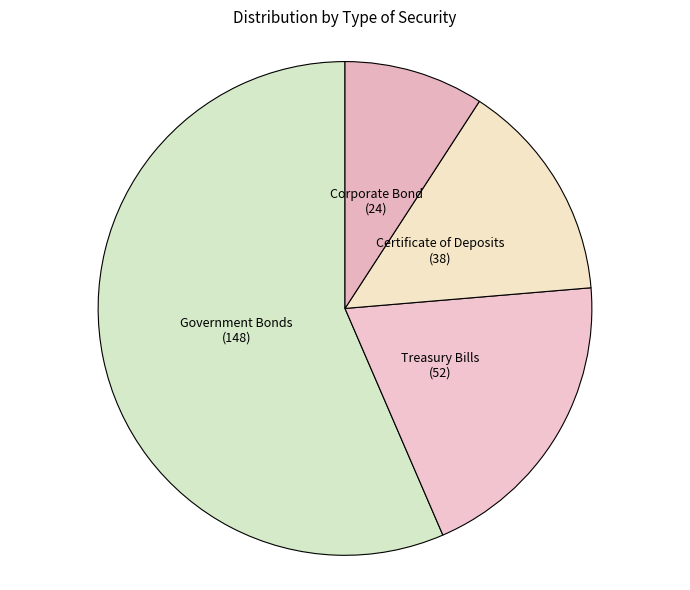

Which category accounts for the majority?

Government Bonds